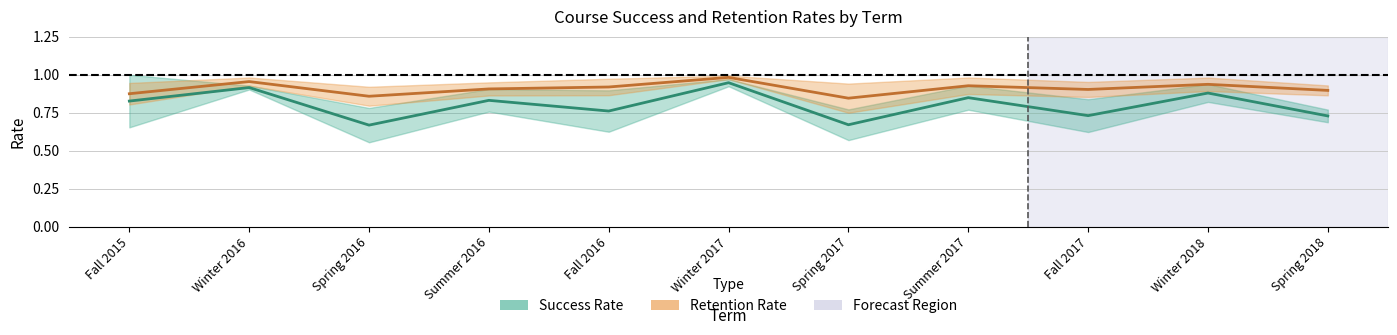

What is the value of the Success (mid) point at the 1st from the left?

0.8